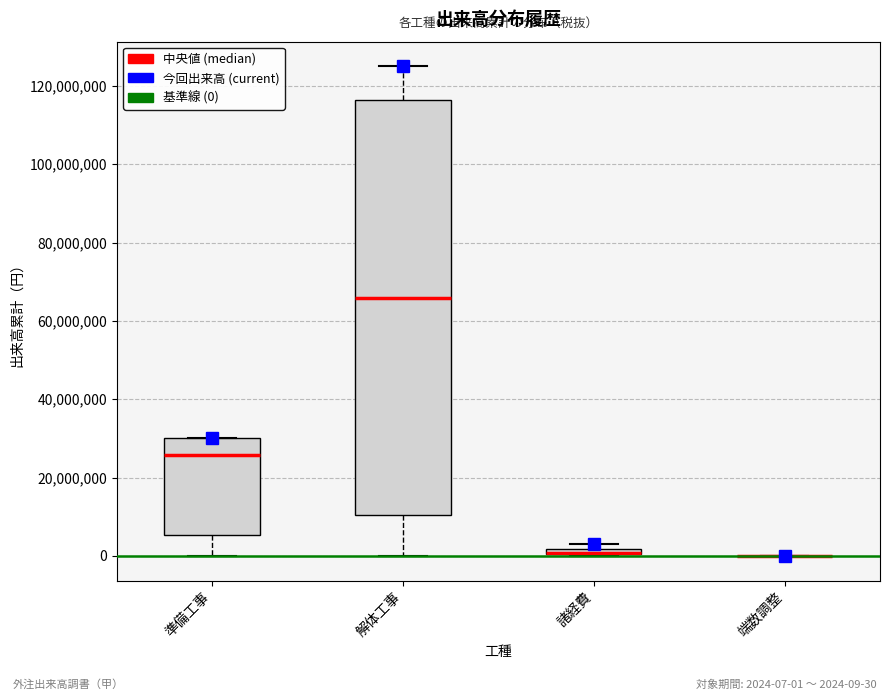

Where does the upper whisker of the box for 解体工事 end on the y-axis? The values are not printed on the chart, so give them approximately, as read against the axis.

126000000